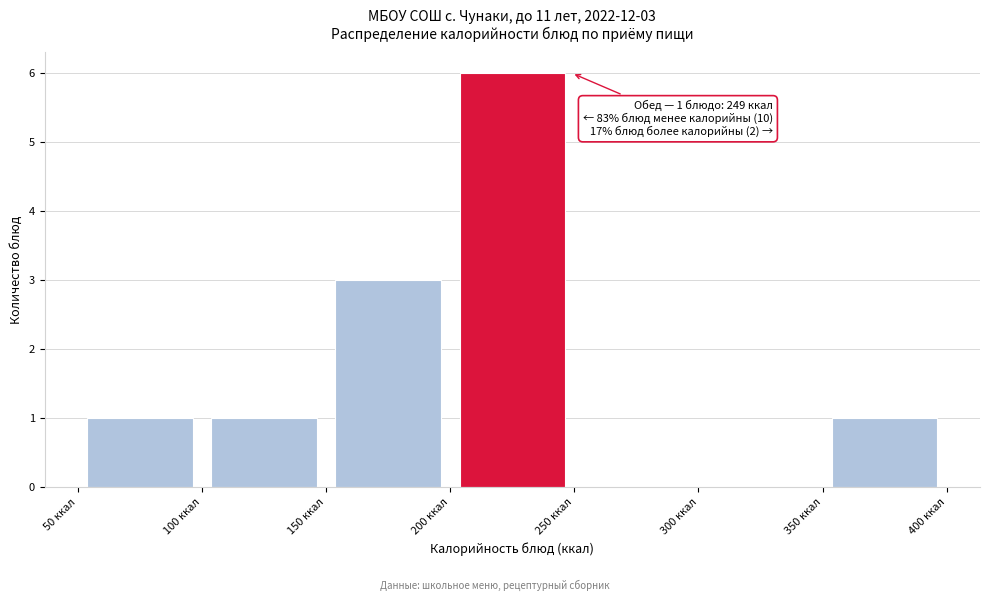

Over which range of the x-axis is the bar tallest?

200 to 250